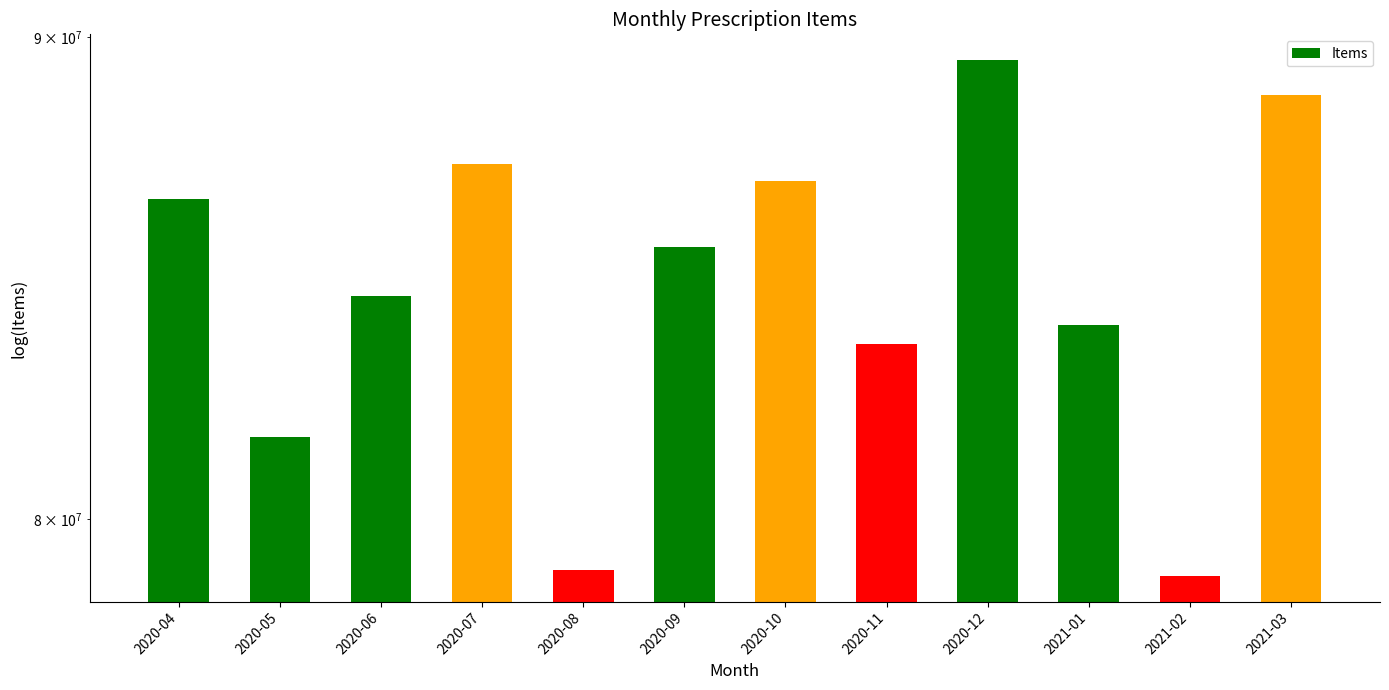

What is the greatest value displayed?

89494444